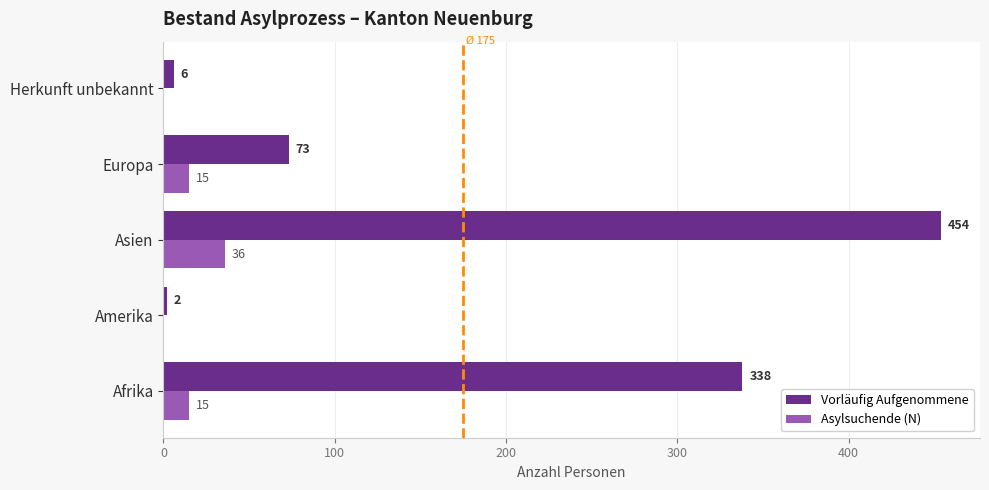

Is the value of Asylsuchende (N) at Afrika greater than the value of Vorläufig Aufgenommene at Amerika?

Yes